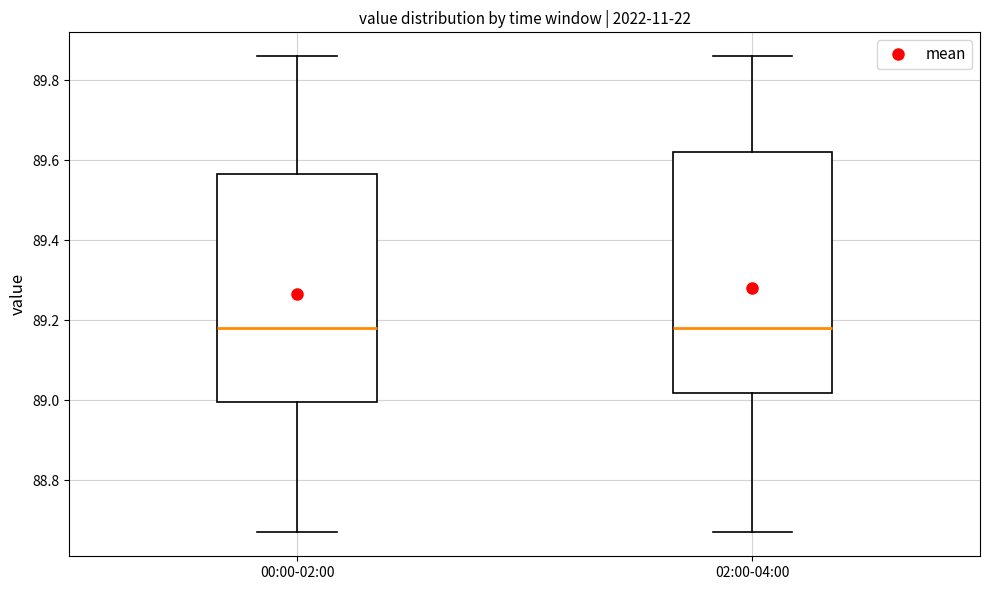

Where is the lower edge of the box for 00:00-02:00 on the y-axis? The values are not printed on the chart, so give them approximately, as read against the axis.

89.00